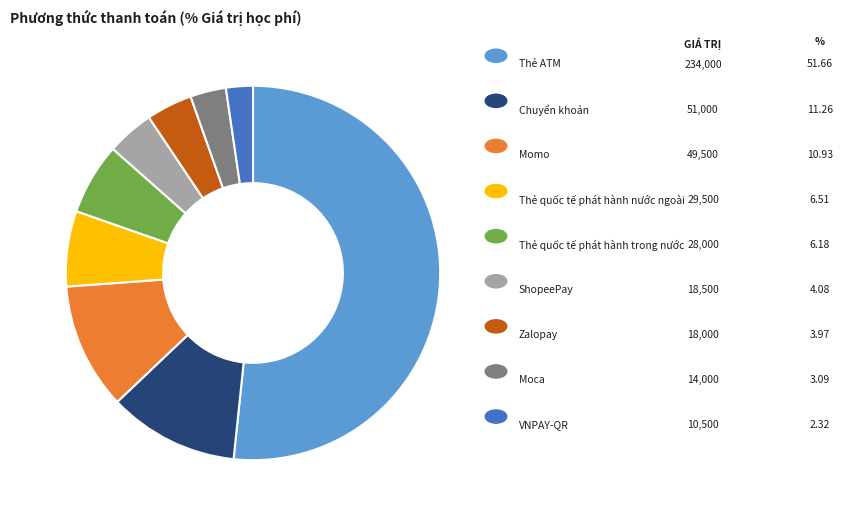

Count the number of slices in the pie.

9